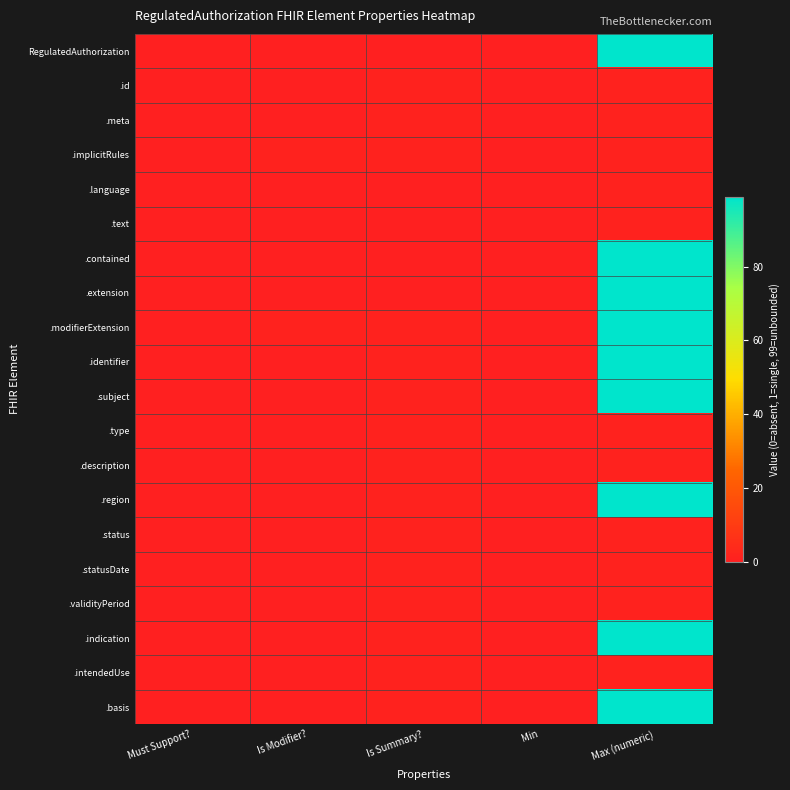

Which series changed the most between Is Modifier? and Is Summary??

.id